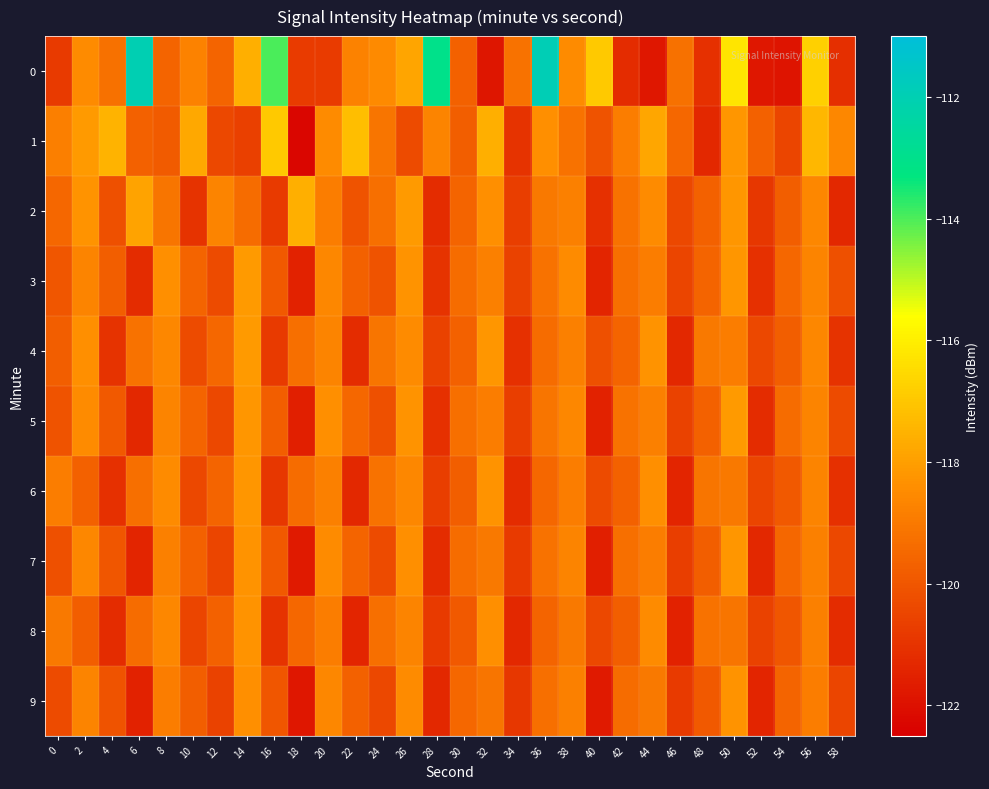

Reading right to left, extract all data points from this chart.

0: 58=-121.1	56=-116.8	54=-121.9	52=-121.8	50=-116.2	48=-121.1	46=-119.2	44=-121.8	42=-121.2	40=-116.9	38=-118.5	36=-111.9	34=-119.2	32=-121.8	30=-119.7	28=-113.0	26=-117.8	24=-118.5	22=-118.8	20=-120.8	18=-120.7	16=-114.0	14=-117.6	12=-119.6	10=-118.8	8=-119.6	6=-112.0	4=-119.2	2=-118.5	0=-120.8
1: 58=-118.6	56=-117.4	54=-120.5	52=-119.7	50=-118.2	48=-121.3	46=-119.5	44=-117.8	42=-118.9	40=-120.1	38=-119.2	36=-118.4	34=-121.0	32=-117.6	30=-119.8	28=-118.7	26=-120.3	24=-119.1	22=-117.2	20=-118.5	18=-122.3	16=-116.9	14=-120.6	12=-120.4	10=-117.8	8=-119.9	6=-119.7	4=-117.5	2=-118.1	0=-118.8
2: 58=-121.3	56=-118.6	54=-119.8	52=-120.9	50=-118.2	48=-119.7	46=-120.4	44=-118.5	42=-119.2	40=-121.1	38=-118.8	36=-119.0	34=-120.7	32=-118.4	30=-119.6	28=-121.2	26=-118.1	24=-119.3	22=-120.1	20=-118.9	18=-117.6	16=-120.8	14=-119.4	12=-118.7	10=-121.0	8=-119.1	6=-117.9	4=-120.2	2=-118.3	0=-119.5
3: 58=-120.2	56=-118.7	54=-119.5	52=-121.1	50=-118.2	48=-119.6	46=-120.5	44=-118.9	42=-119.3	40=-121.4	38=-118.5	36=-119.2	34=-120.6	32=-118.8	30=-119.4	28=-121.0	26=-118.3	24=-120.1	22=-119.7	20=-118.6	18=-121.5	16=-119.9	14=-118.1	12=-120.3	10=-119.6	8=-118.4	6=-121.2	4=-119.8	2=-118.7	0=-120.0
4: 58=-121.0	56=-118.6	54=-119.8	52=-120.4	50=-118.9	48=-119.0	46=-121.3	44=-118.3	42=-119.6	40=-120.2	38=-118.8	36=-119.4	34=-121.1	32=-118.2	30=-119.7	28=-120.6	26=-118.5	24=-119.1	22=-121.2	20=-118.7	18=-119.3	16=-120.8	14=-118.1	12=-119.5	10=-120.3	8=-118.6	6=-119.2	4=-121.0	2=-118.4	0=-119.8
5: 58=-120.3	56=-118.7	54=-119.4	52=-121.2	50=-118.1	48=-119.7	46=-120.6	44=-118.8	42=-119.2	40=-121.5	38=-118.6	36=-119.1	34=-120.7	32=-118.9	30=-119.3	28=-121.1	26=-118.3	24=-120.2	22=-119.5	20=-118.4	18=-121.6	16=-119.8	14=-118.2	12=-120.4	10=-119.6	8=-118.7	6=-121.3	4=-119.9	2=-118.5	0=-120.1
6: 58=-121.1	56=-118.7	54=-119.9	52=-120.5	50=-119.0	48=-119.1	46=-121.4	44=-118.4	42=-119.7	40=-120.3	38=-118.9	36=-119.5	34=-121.2	32=-118.3	30=-119.8	28=-120.7	26=-118.6	24=-119.2	22=-121.3	20=-118.8	18=-119.4	16=-120.9	14=-118.2	12=-119.6	10=-120.4	8=-118.5	6=-119.3	4=-121.1	2=-119.7	0=-118.9
7: 58=-120.4	56=-118.8	54=-119.5	52=-121.3	50=-118.2	48=-119.8	46=-120.7	44=-118.9	42=-119.3	40=-121.6	38=-118.7	36=-119.2	34=-120.8	32=-119.0	30=-119.4	28=-121.2	26=-118.4	24=-120.3	22=-119.6	20=-118.5	18=-121.7	16=-119.9	14=-118.3	12=-120.5	10=-119.7	8=-118.8	6=-121.4	4=-120.0	2=-118.6	0=-120.2
8: 58=-121.2	56=-118.8	54=-120.0	52=-120.6	50=-119.1	48=-119.2	46=-121.5	44=-118.5	42=-119.8	40=-120.4	38=-119.0	36=-119.6	34=-121.3	32=-118.4	30=-119.9	28=-120.8	26=-118.7	24=-119.3	22=-121.4	20=-118.9	18=-119.5	16=-121.0	14=-118.3	12=-119.7	10=-120.5	8=-118.6	6=-119.4	4=-121.2	2=-119.8	0=-119.0
9: 58=-120.5	56=-118.9	54=-119.6	52=-121.4	50=-118.3	48=-119.9	46=-120.8	44=-119.0	42=-119.4	40=-121.7	38=-118.8	36=-119.3	34=-120.9	32=-119.1	30=-119.5	28=-121.3	26=-118.5	24=-120.4	22=-119.7	20=-118.6	18=-121.8	16=-120.0	14=-118.4	12=-120.6	10=-119.8	8=-118.9	6=-121.5	4=-120.1	2=-118.7	0=-120.3